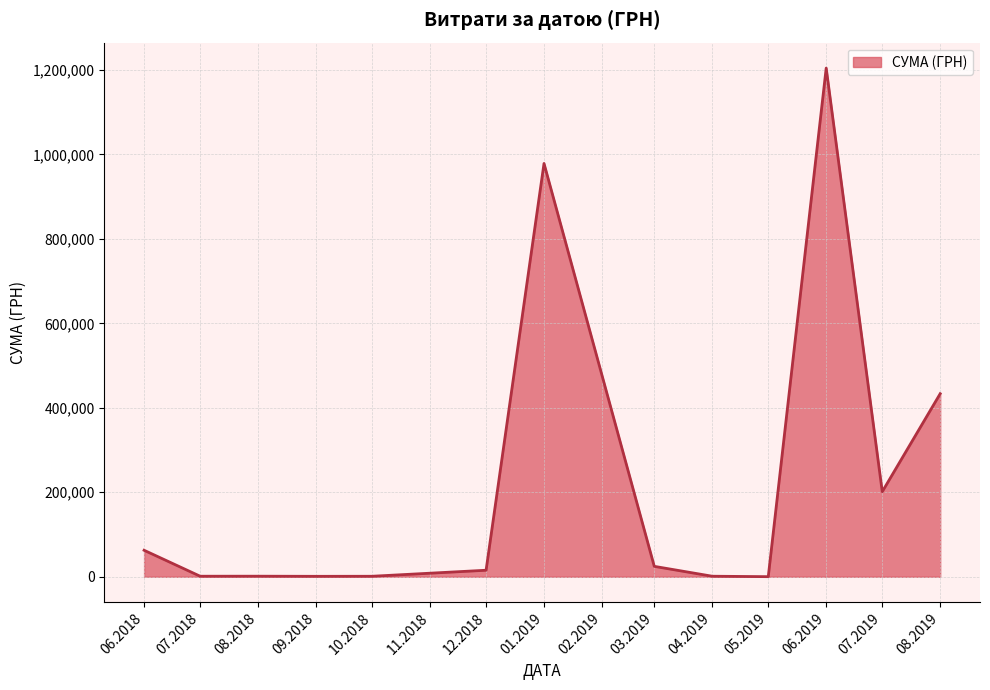

What is the greatest value displayed?

1204251.0